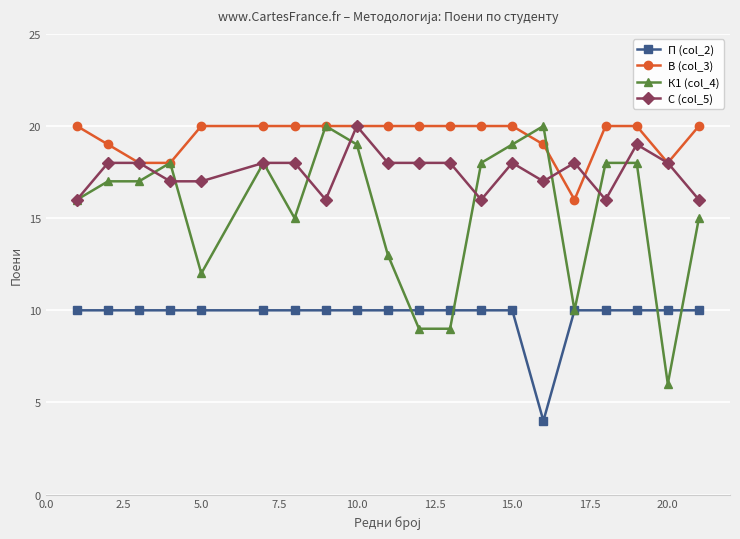

Is this an area chart (filled region under the line)?

No